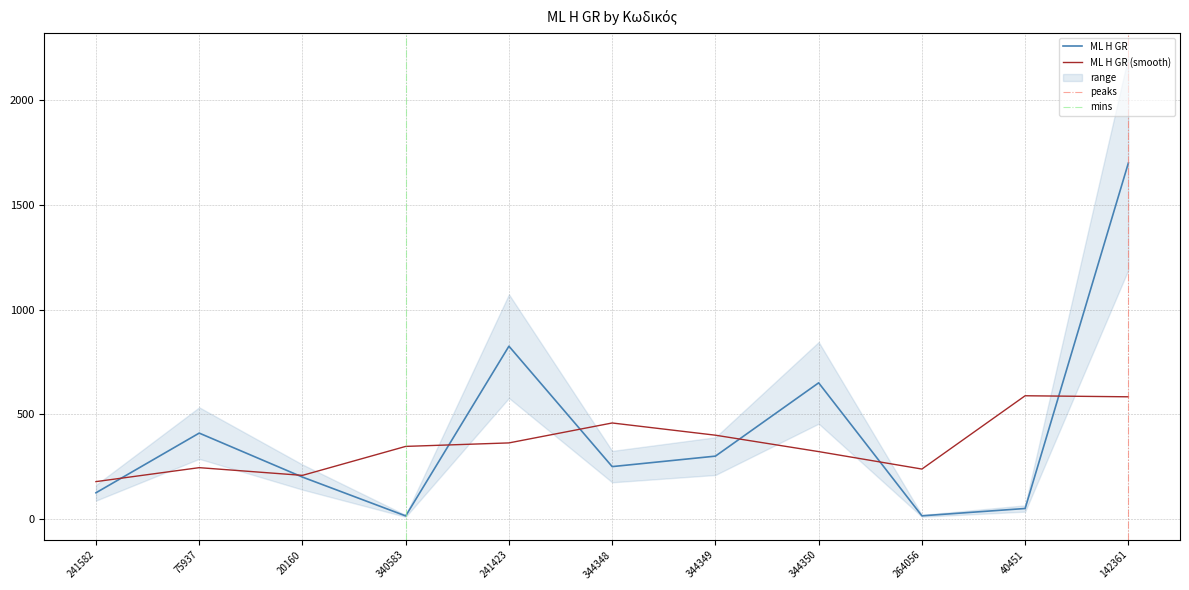

At which label does the data first exceed 250?

75937